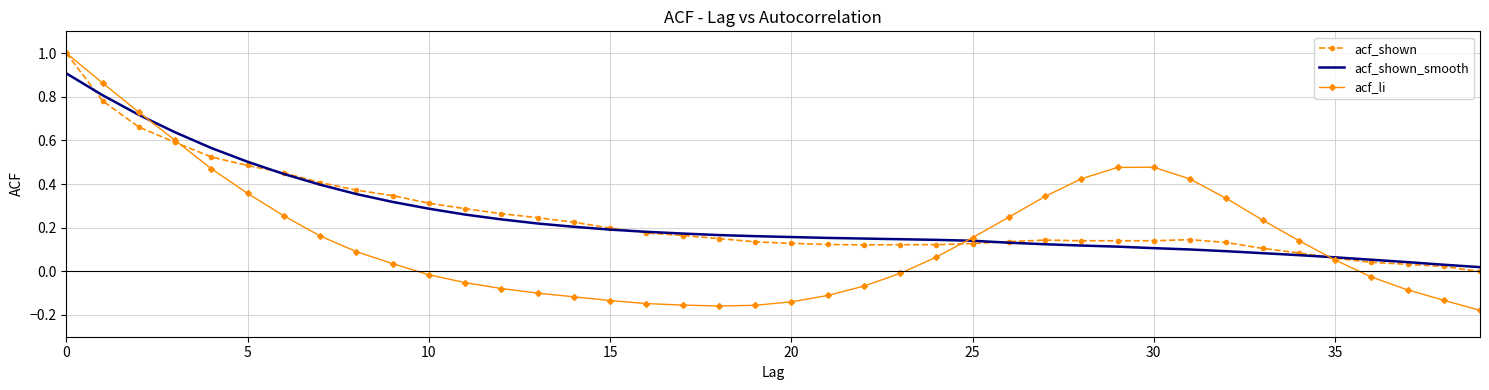

Which series has the widest spread of values?

acf_li